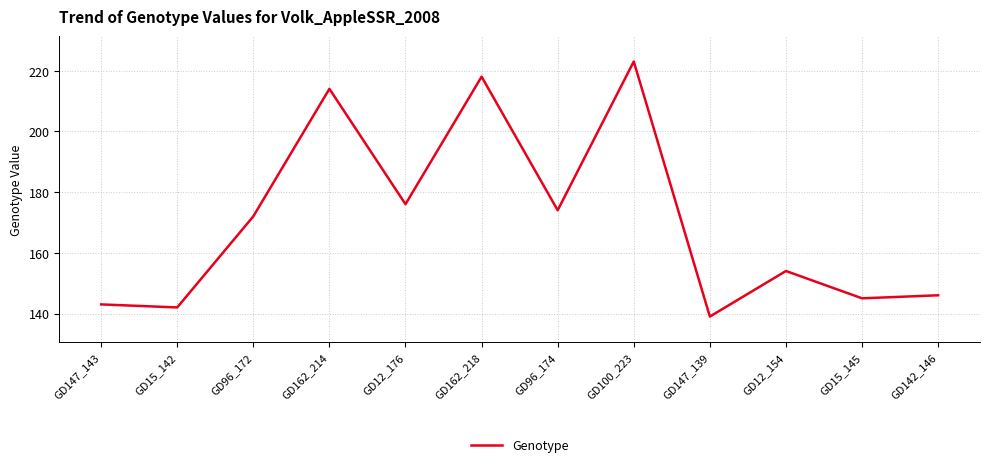

How many values are below 172?

6